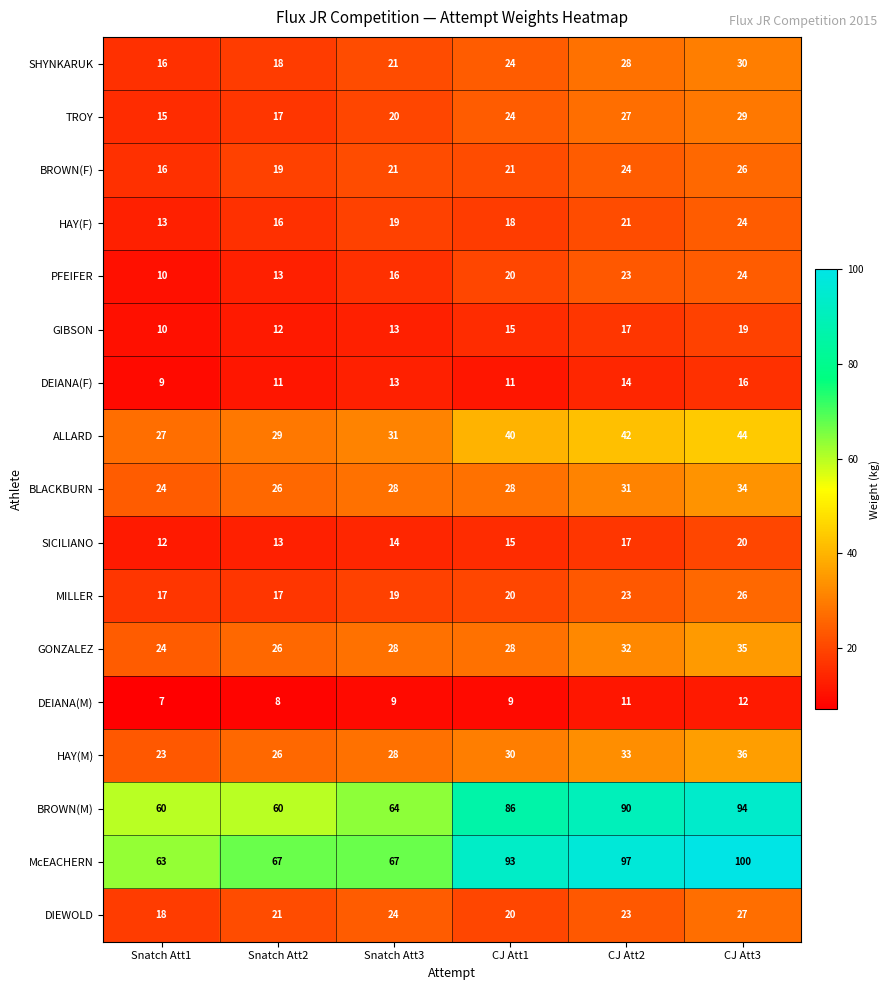

Which series has the largest range (max minus min)?

McEACHERN